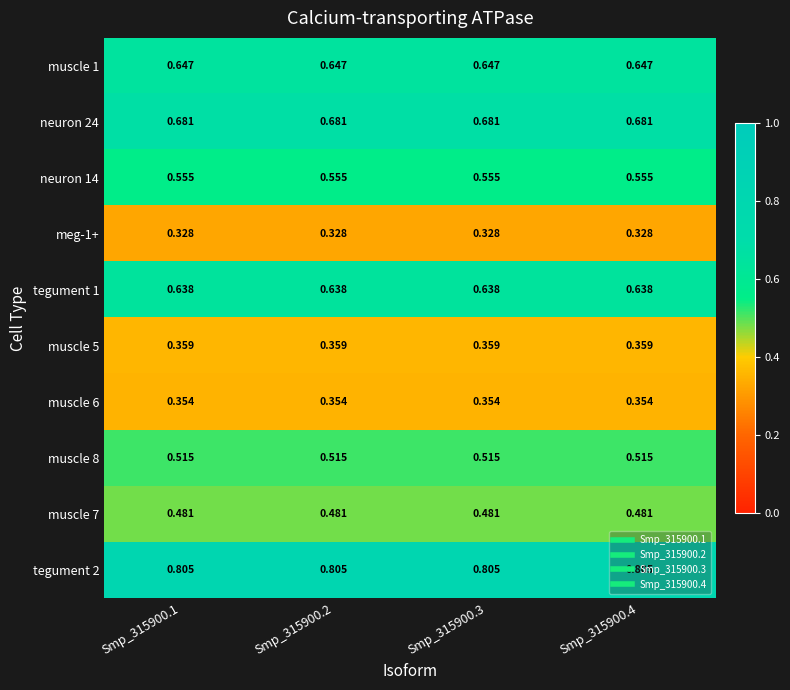

Is the value of neuron 24 at Smp_315900.4 greater than the value of neuron 14 at Smp_315900.2?

Yes